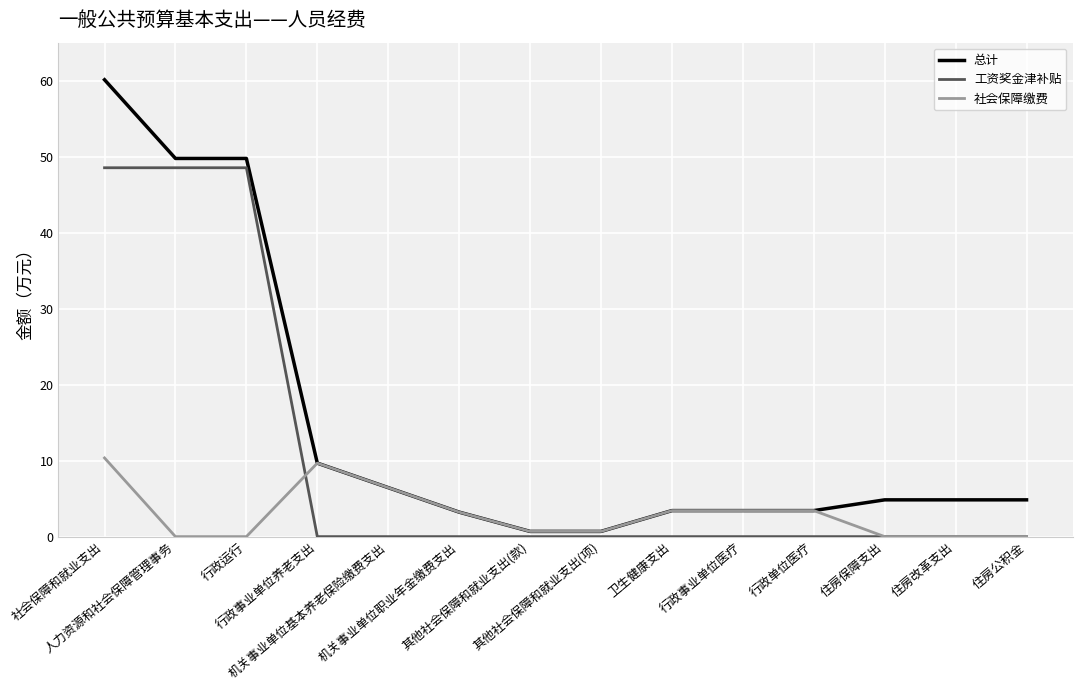

True or false: 工资奖金津补贴 and 总计 cross at least once.

False